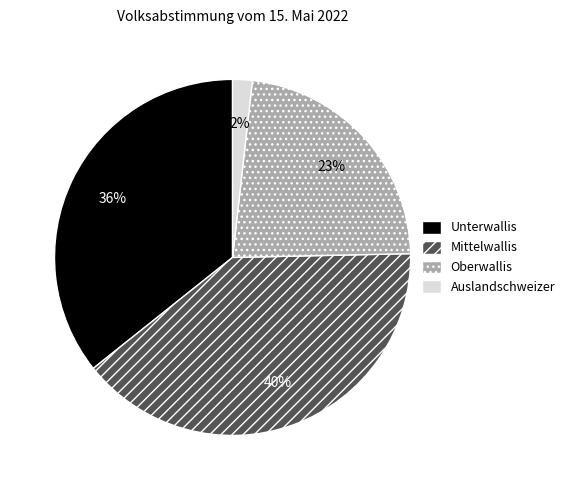

What is the largest slice in the pie chart?

Mittelwallis